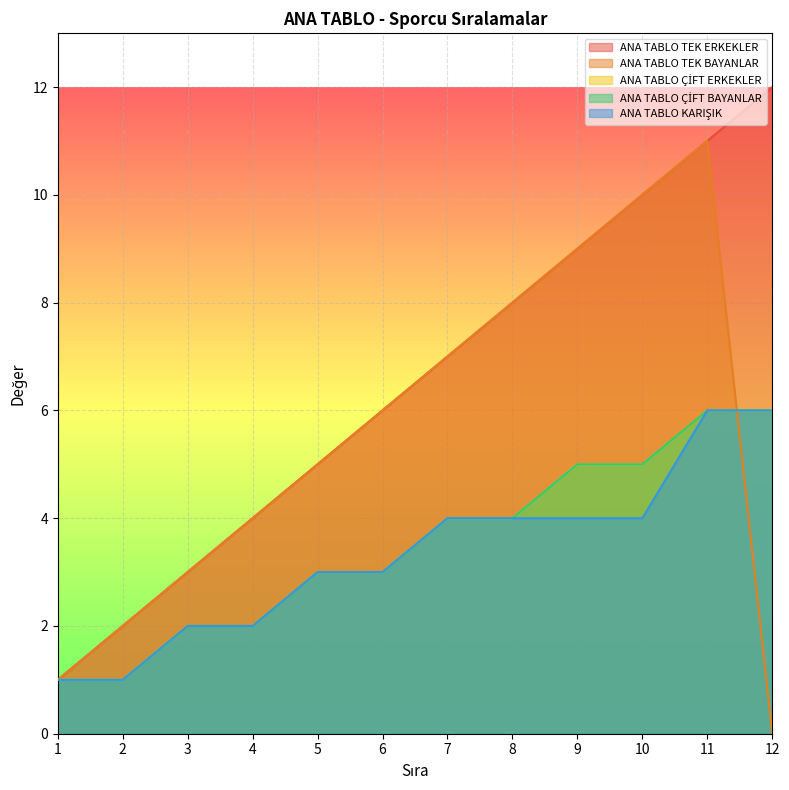

What is the difference between the highest and lowest values at 11?

5